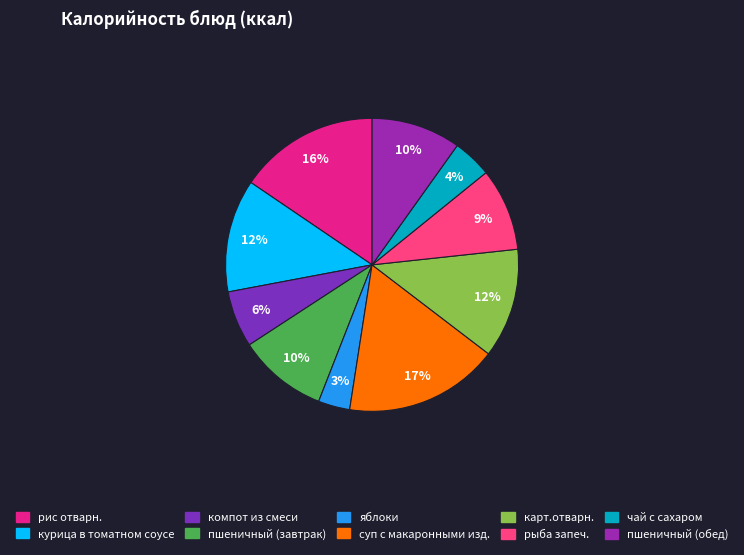

To the nearest percent, what is the average slice percentage?

10%